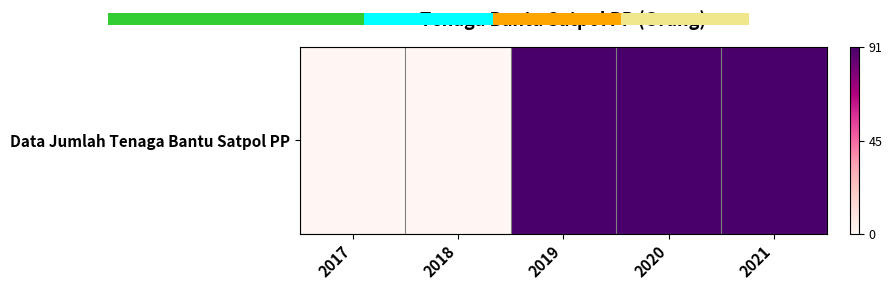

How many values are between 0 and 91?

5